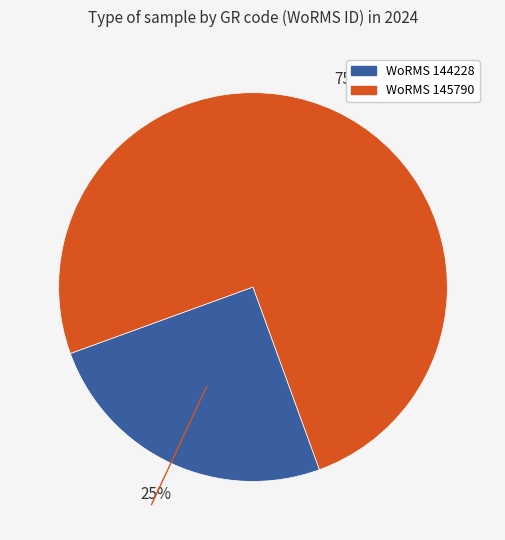

Is there any slice that represents more than half of the pie?

Yes